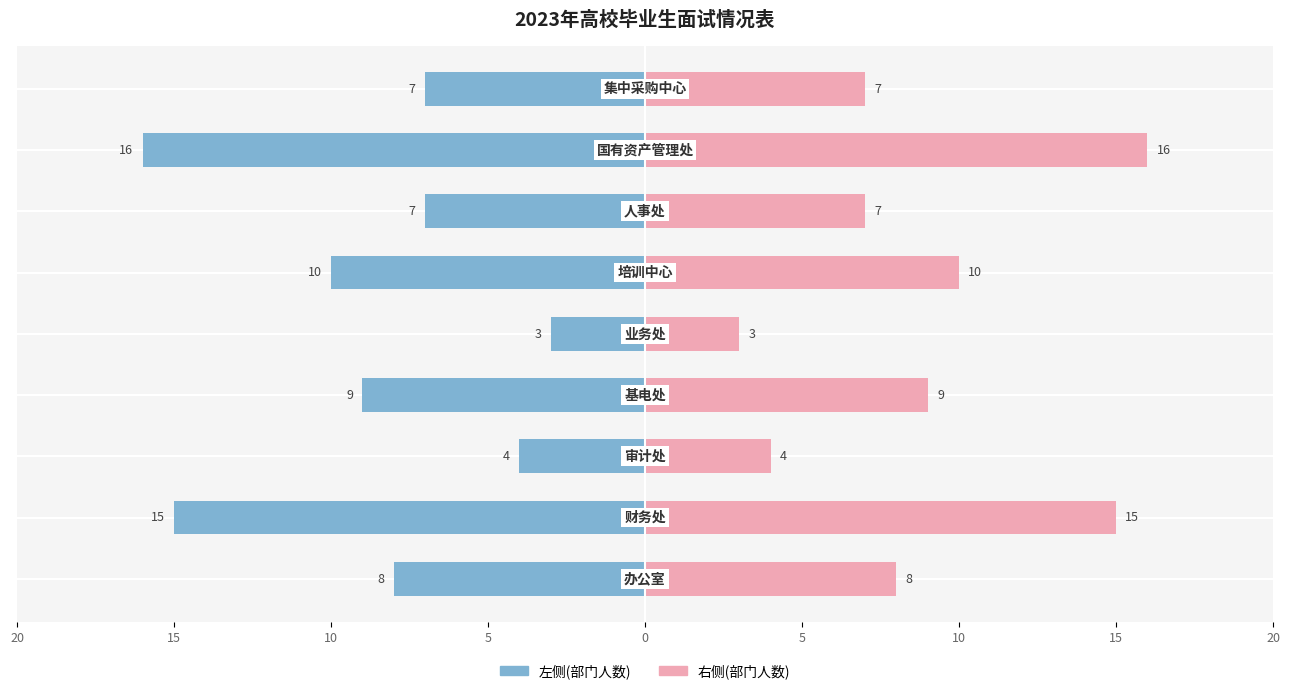

True or false: 面试人数(各单位) has a value of -4 at 5.

False